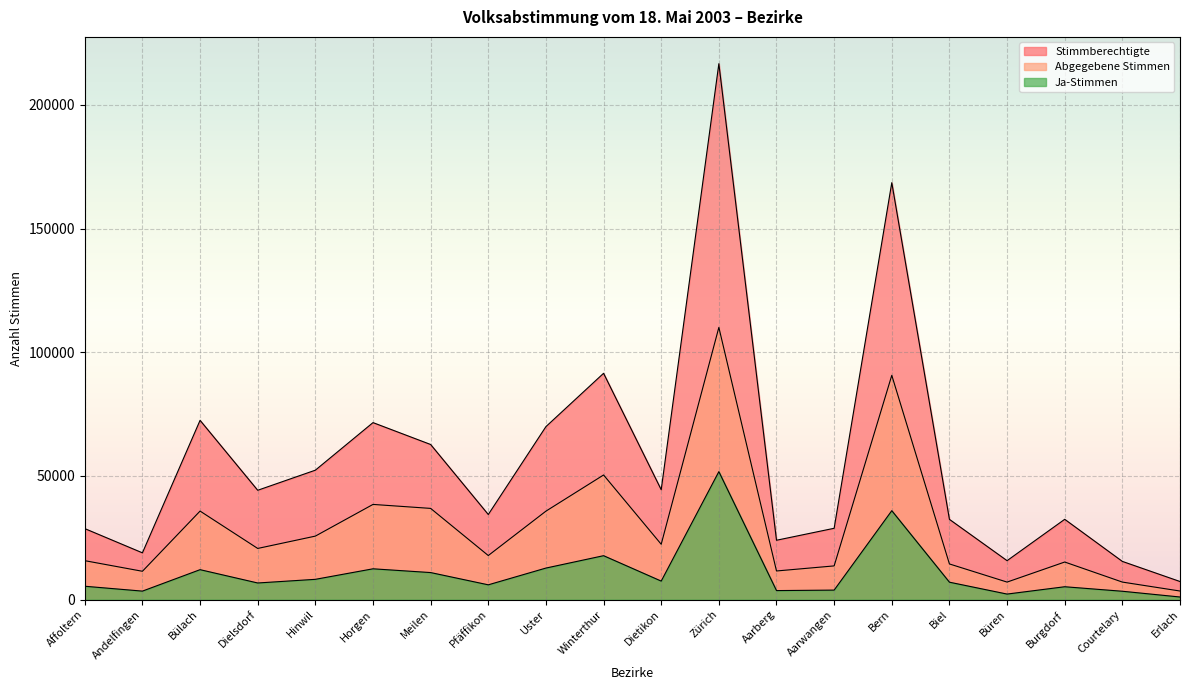

What is the minimum value for Stimmberechtigte?

7330